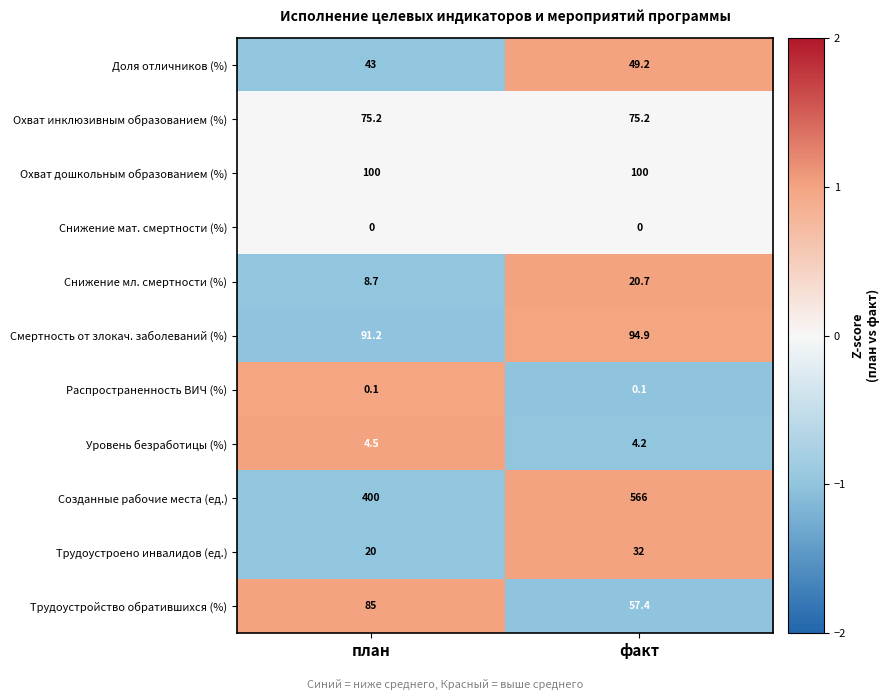

How many distinct data groups are displayed?

11